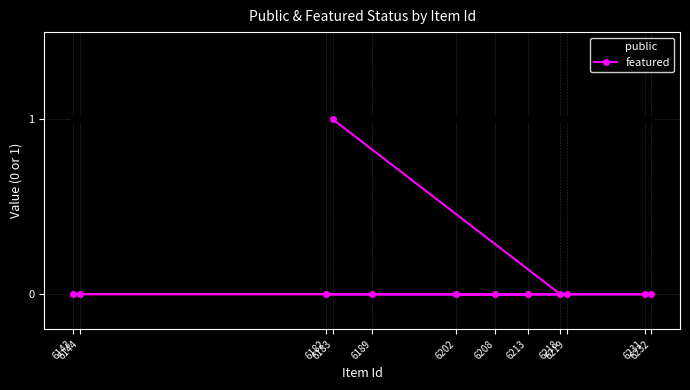

Which series has the largest range (max minus min)?

featured